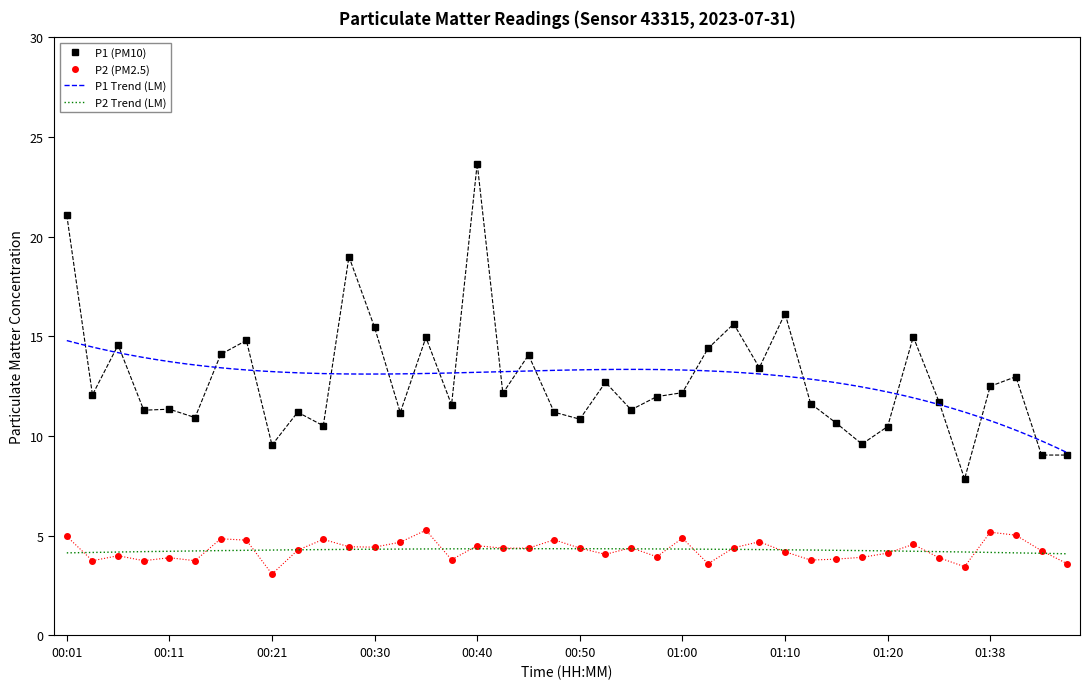

Reading left to right, transcribe all the data shown in this chart.

P1: 21.1	12.1	14.6	11.3	11.3	10.9	14.1	14.8	9.6	11.2	10.5	19.0	15.4	11.2	14.9	11.6	23.7	12.2	14.1	11.2	10.8	12.7	11.3	12.0	12.2	14.4	15.6	13.4	16.1	11.6	10.7	9.6	10.5	15.0	11.7	7.8	12.5	13.0	9.1	9.1
P2: 5.0	3.8	4.0	3.8	3.9	3.8	4.8	4.8	3.1	4.3	4.8	4.5	4.4	4.7	5.3	3.8	4.5	4.4	4.4	4.8	4.4	4.1	4.4	4.0	4.9	3.6	4.4	4.7	4.2	3.8	3.8	3.9	4.1	4.6	3.9	3.5	5.2	5.0	4.2	3.6